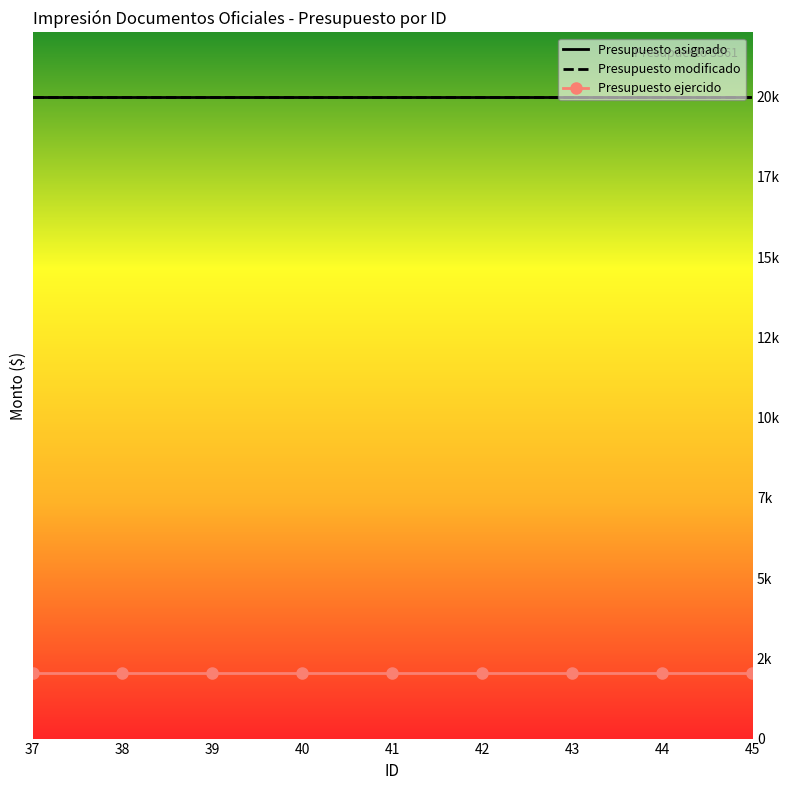

What are all the series names shown in the legend?

Presupuesto asignado, Presupuesto modificado, Presupuesto ejercido